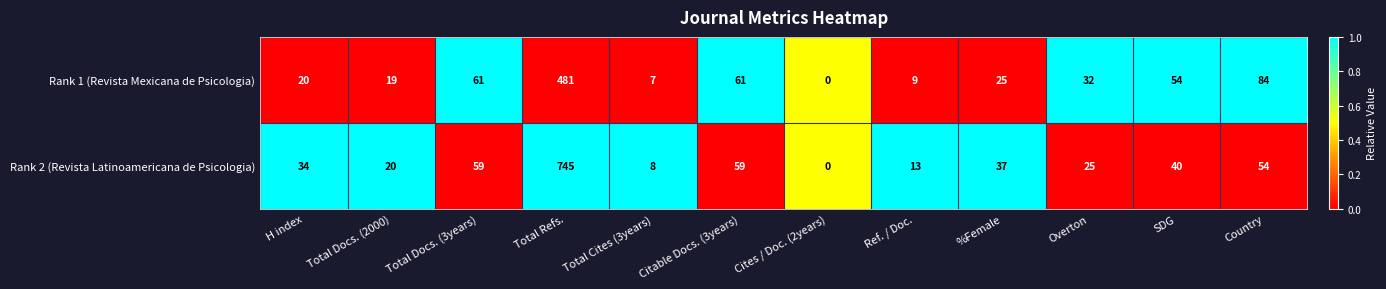

Which series changed the most between Total Docs. (3years) and Ref. / Doc.?

Rank 1 (Revista Mexicana de Psicologia)